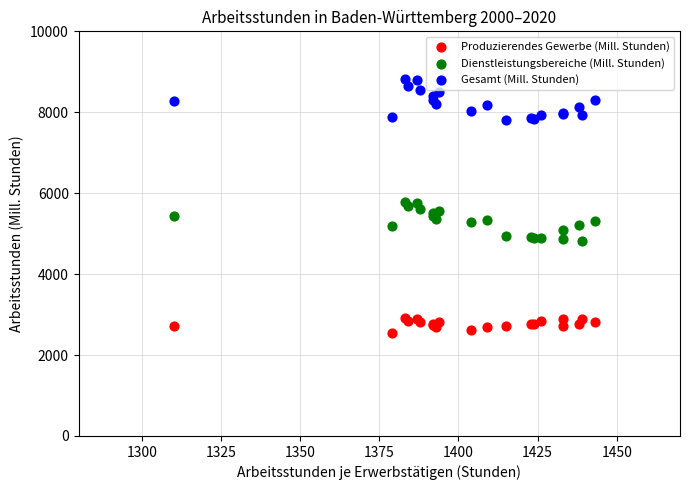

What is the X range (max minus min) for the scatter plot?

133.0